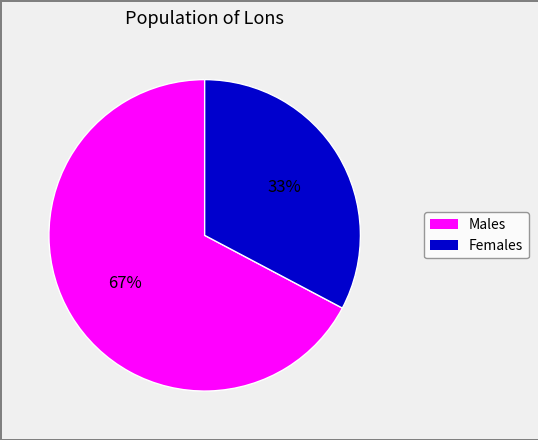

How many slices are in this pie chart?

2